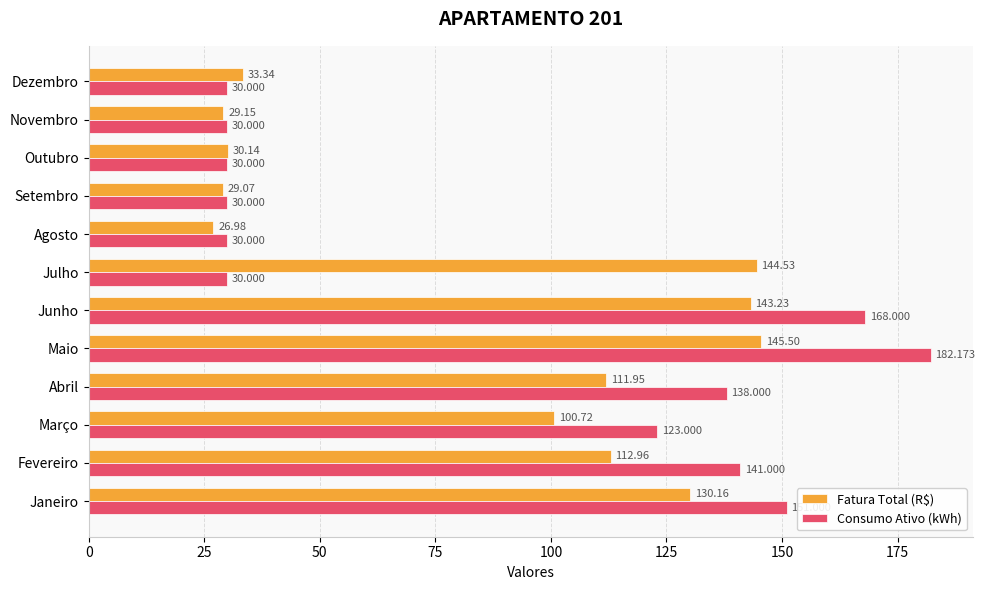

Which series changed the most between Junho and Outubro?

Consumo Ativo (kWh)